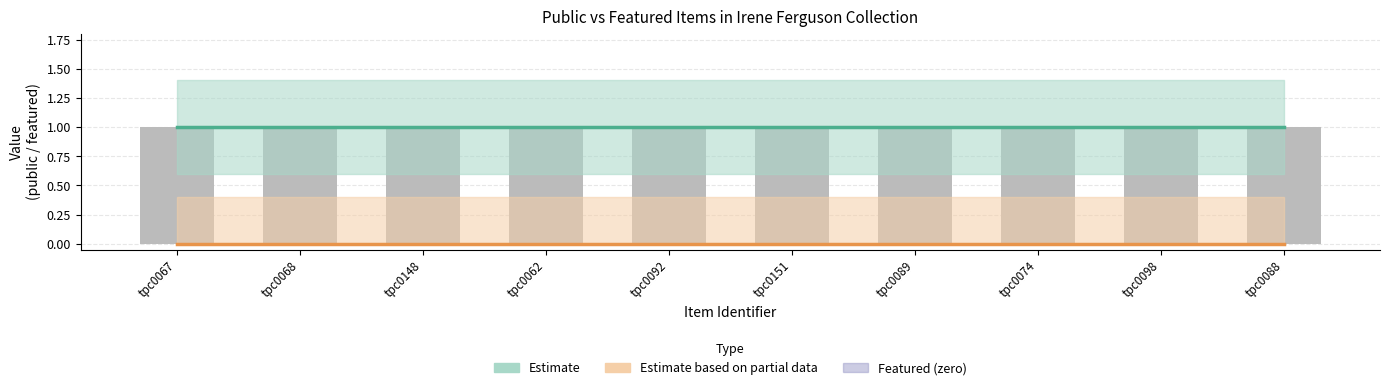

Does the chart contain any negative values?

No